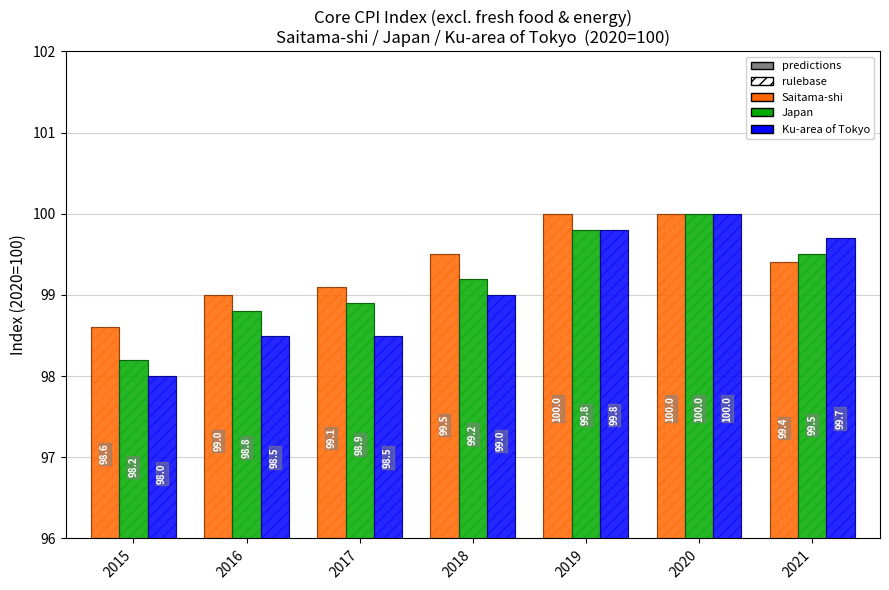

Between 2017 and 2021, which series saw the biggest shift?

Ku-area of Tokyo